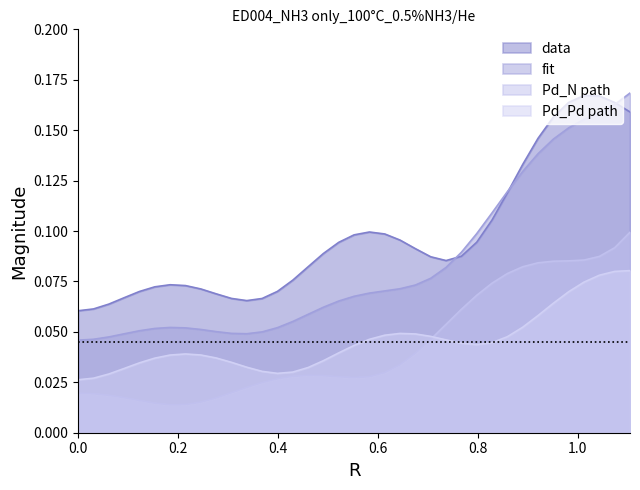

How many distinct data groups are displayed?

4